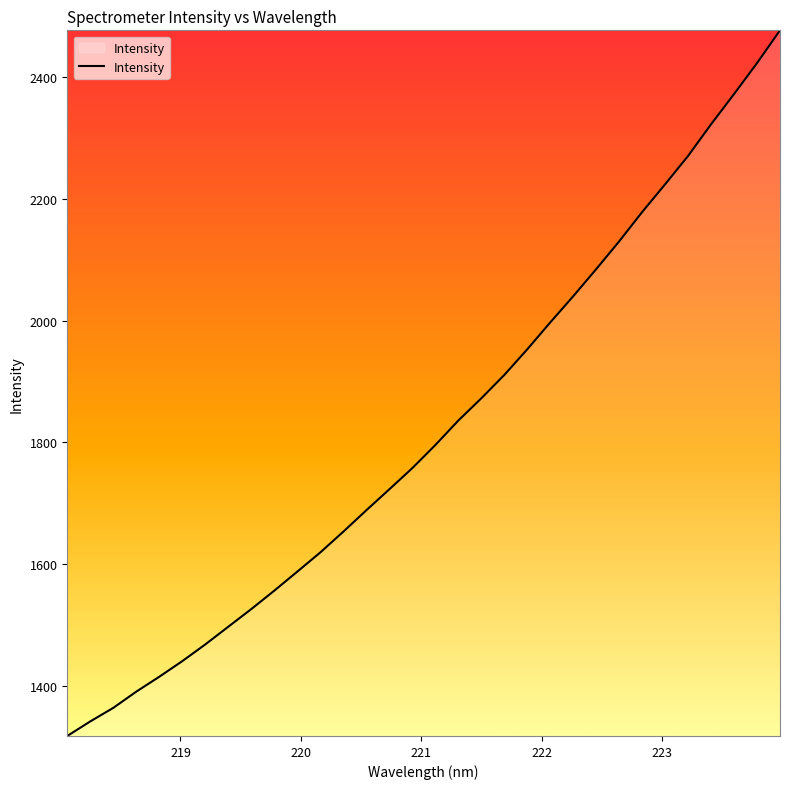

What is the difference between the maximum and minimum values?

1159.7